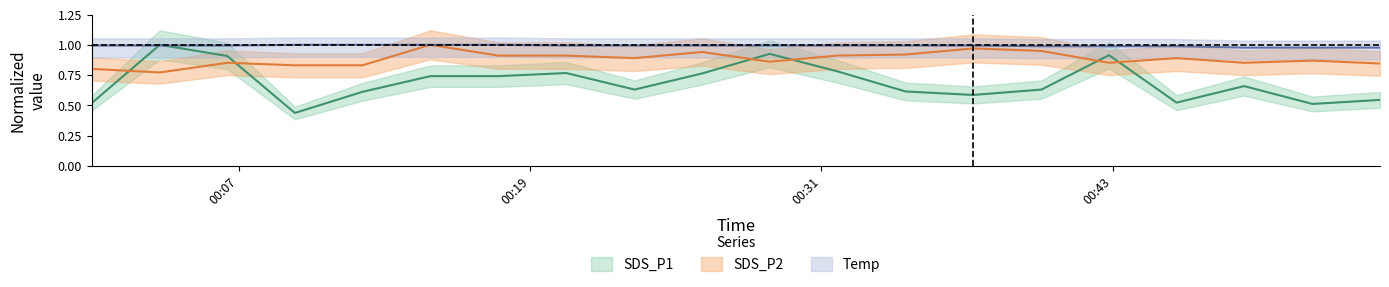

Which label corresponds to the largest value in the chart?

SDS_P2